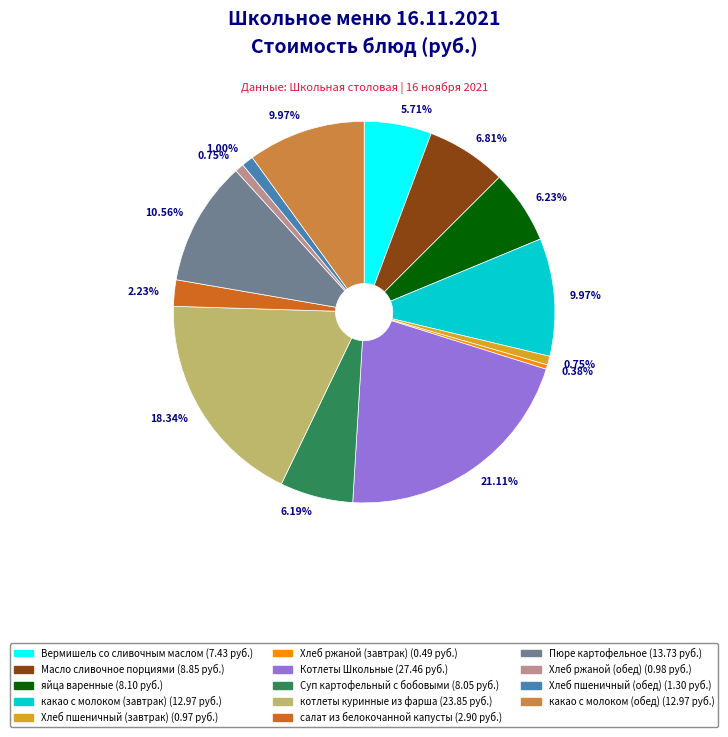

Between какао с молоком (обед) and Масло сливочное порциями, which is larger?

какао с молоком (обед)